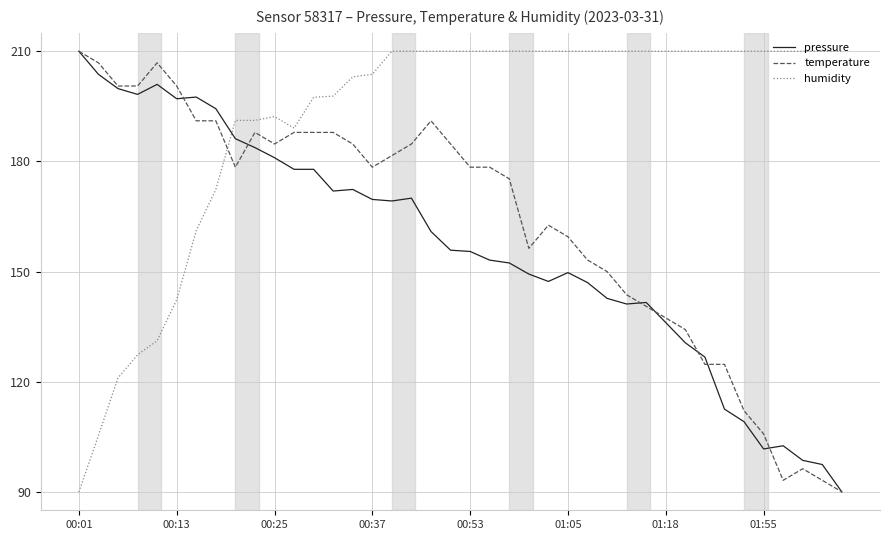

How many intersections are there between humidity and pressure?

1